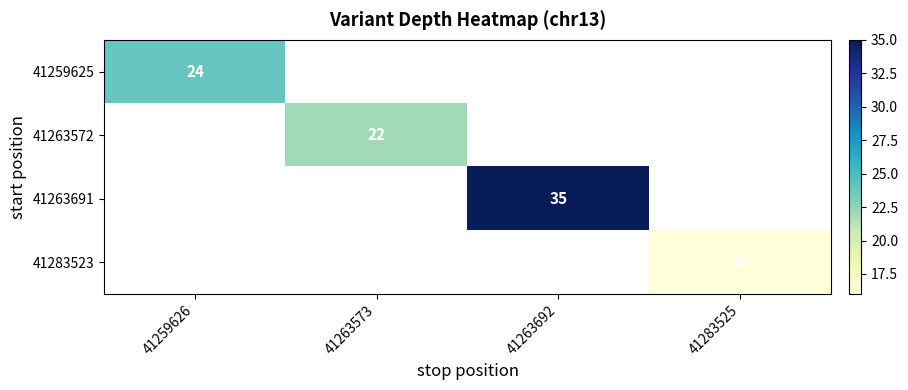

How many data points does each series have?

4